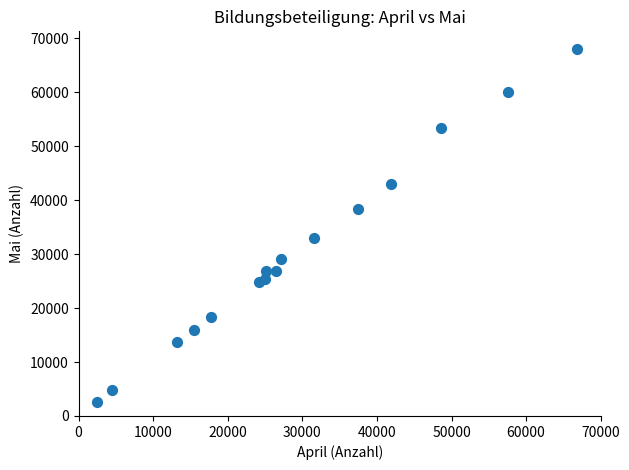

What is the range of X values (max minus min)?

64350